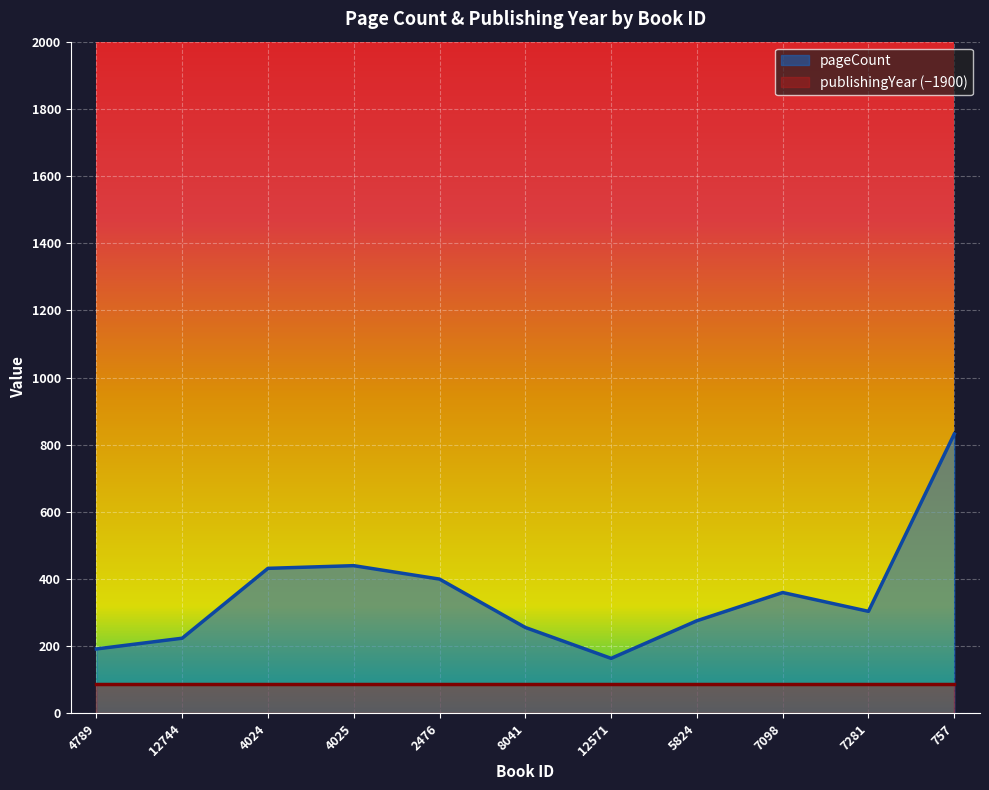

Rank the categories by value from highest to lowest.

757, 4025, 4024, 2476, 7098, 7281, 5824, 8041, 12744, 4789, 12571